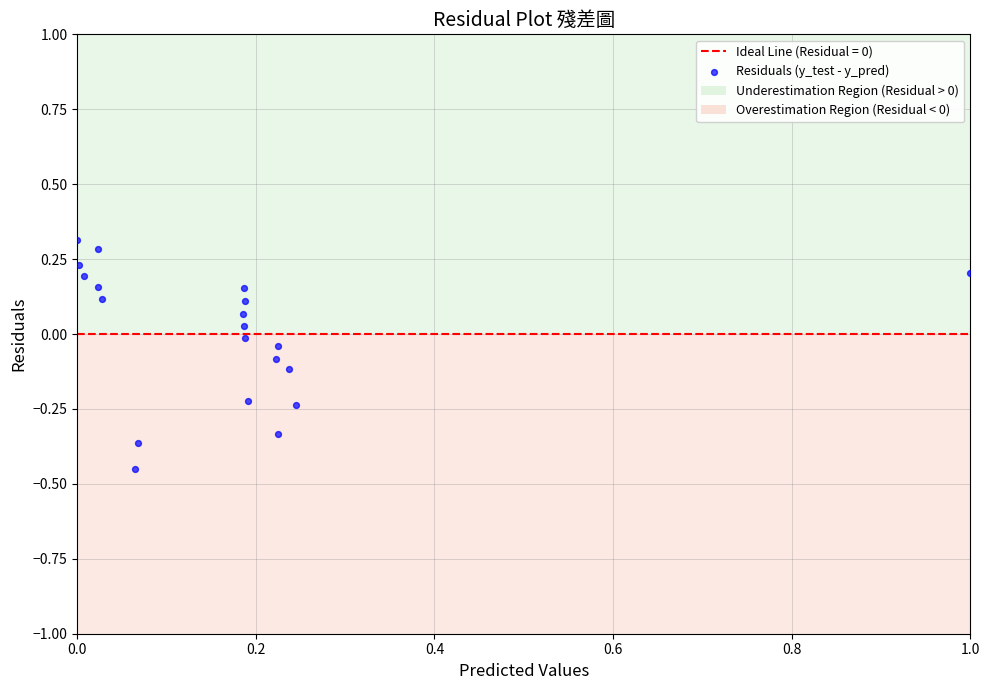

What is the range of X values (max minus min)?

1.0